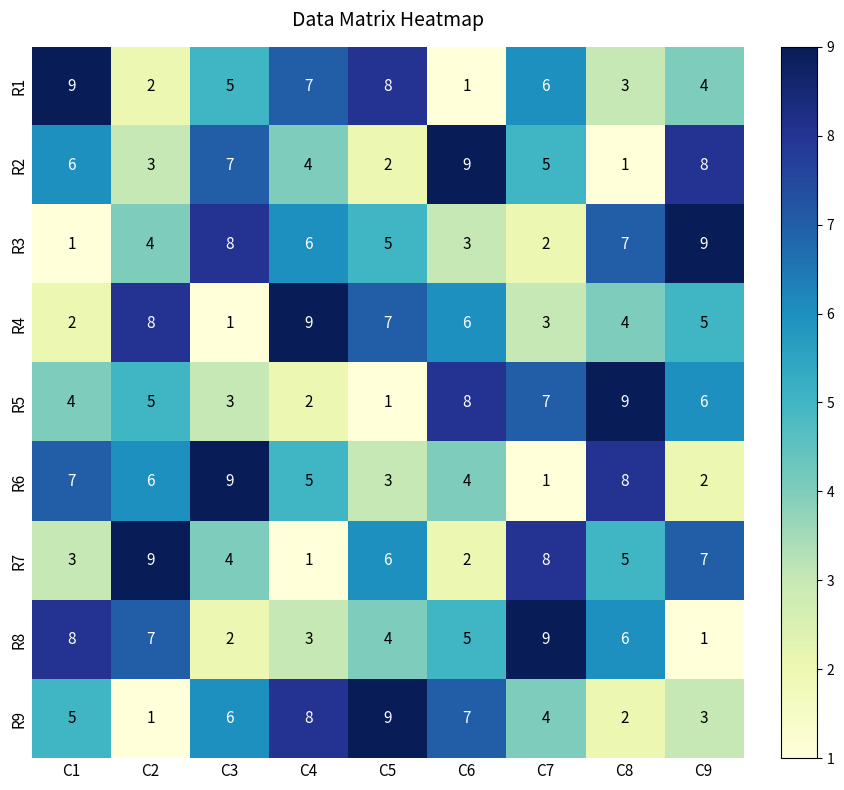

What is the difference between the highest and lowest values at C5?

8